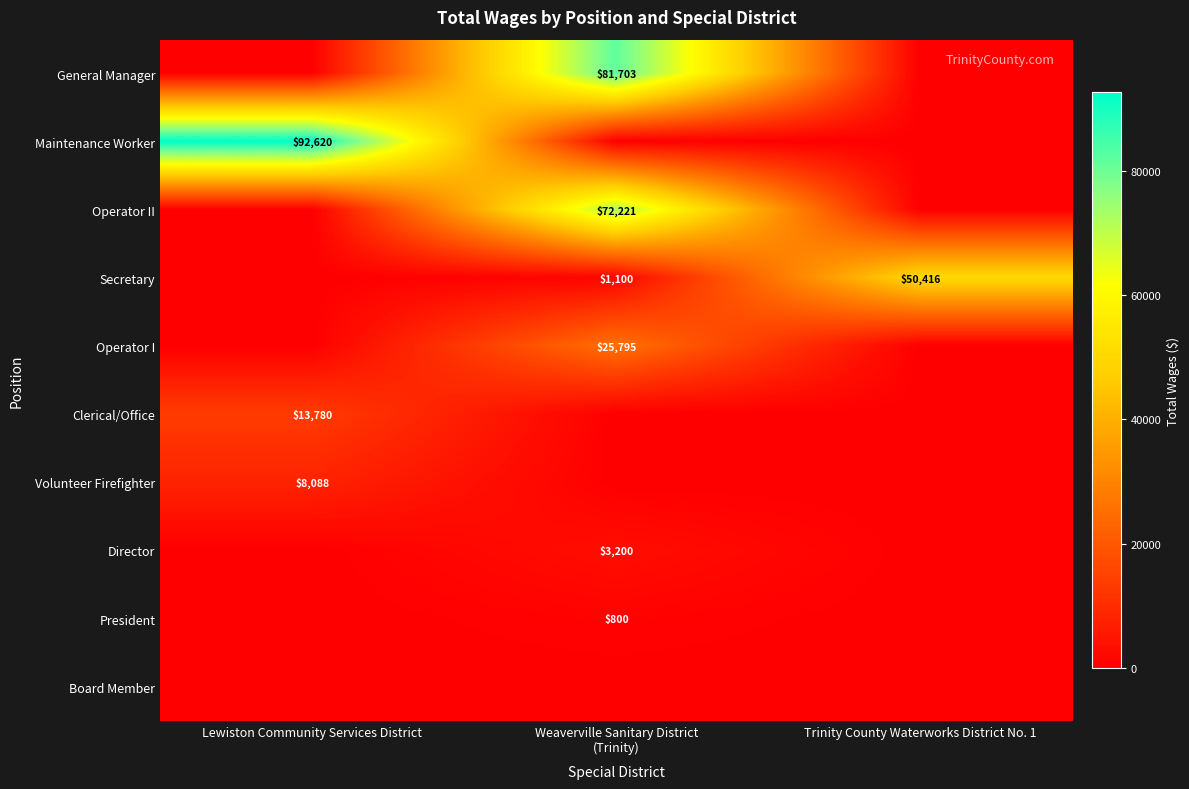

What is the maximum value shown in the chart?

92620